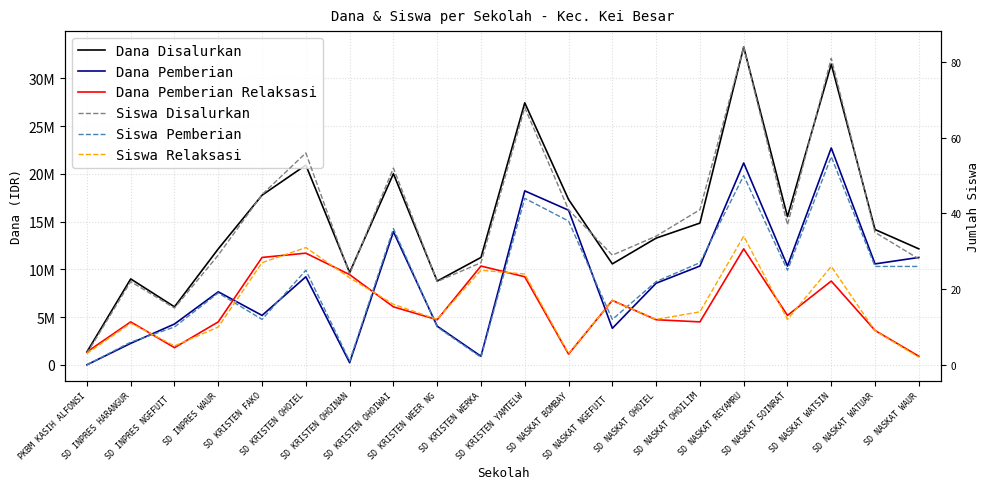

What is the difference between the maximum and second lowest values in the Dana Pemberian series?

22500000